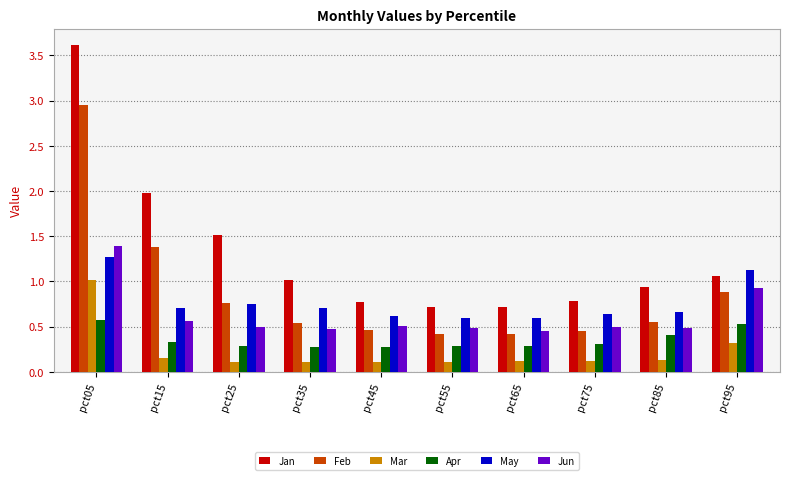

At which label does Apr reach its peak?

pct05